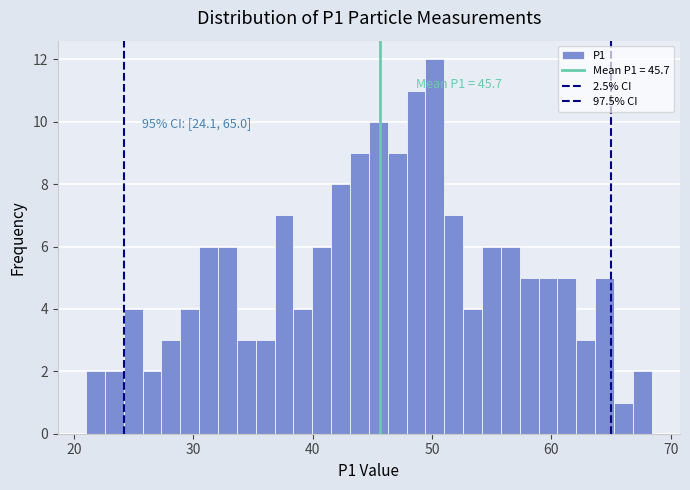

Around what value on the x-axis is the tallest bar? Give the approximate position of its centre, as read against the axis.

50